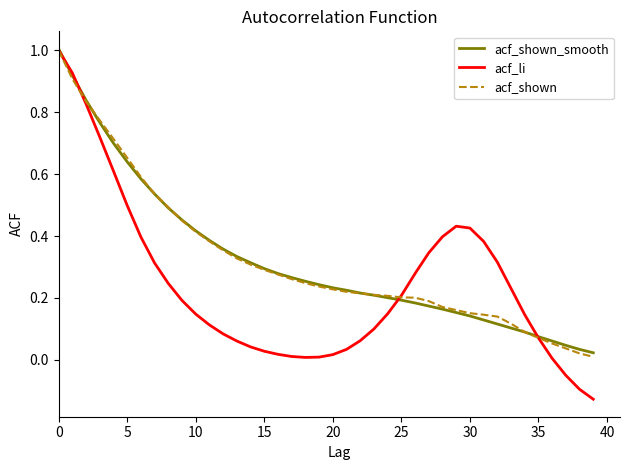

Which series has the largest range (max minus min)?

acf_li